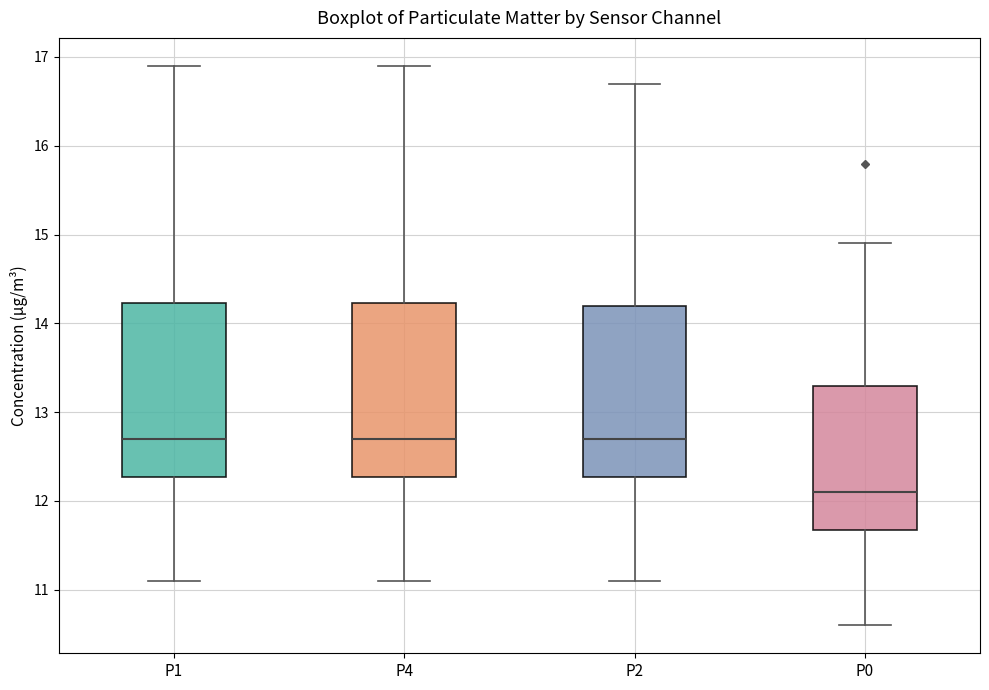

Reading left to right, transcribe this box plot: for each box, give where its median line is, the range the box spans, and where its two whiskers end, as read against the y-axis. The values are not printed on the chart, so give them approximately, as read against the axis.

P1: median 12.7, box 12.3 to 14.2, whiskers 11.1 to 16.9
P4: median 12.7, box 12.3 to 14.2, whiskers 11.1 to 16.9
P2: median 12.7, box 12.3 to 14.2, whiskers 11.1 to 16.7
P0: median 12.1, box 11.7 to 13.3, whiskers 10.6 to 14.9